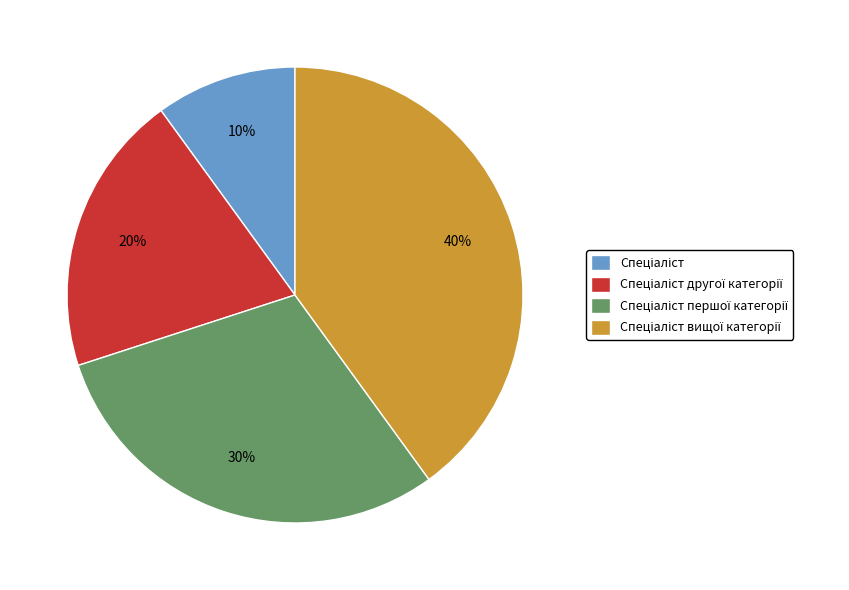

Does any single category account for the majority?

No